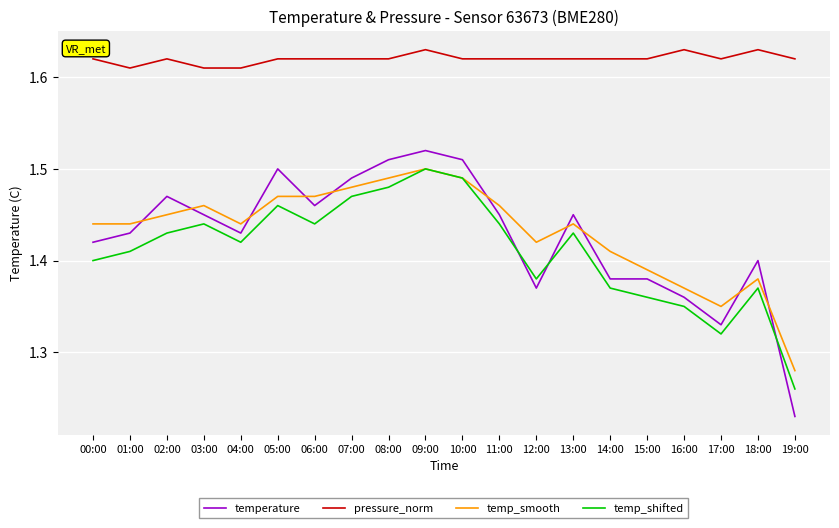

At which category does the chart reach its minimum across all series?

19:00